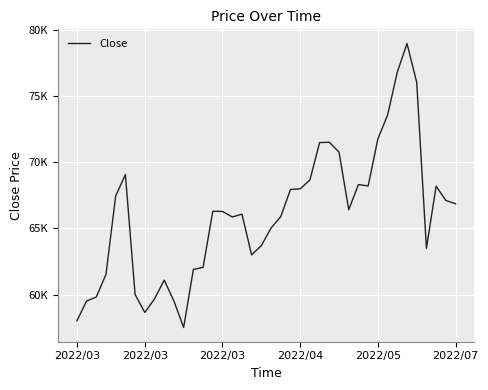

Which category has the lowest value across all series?

11